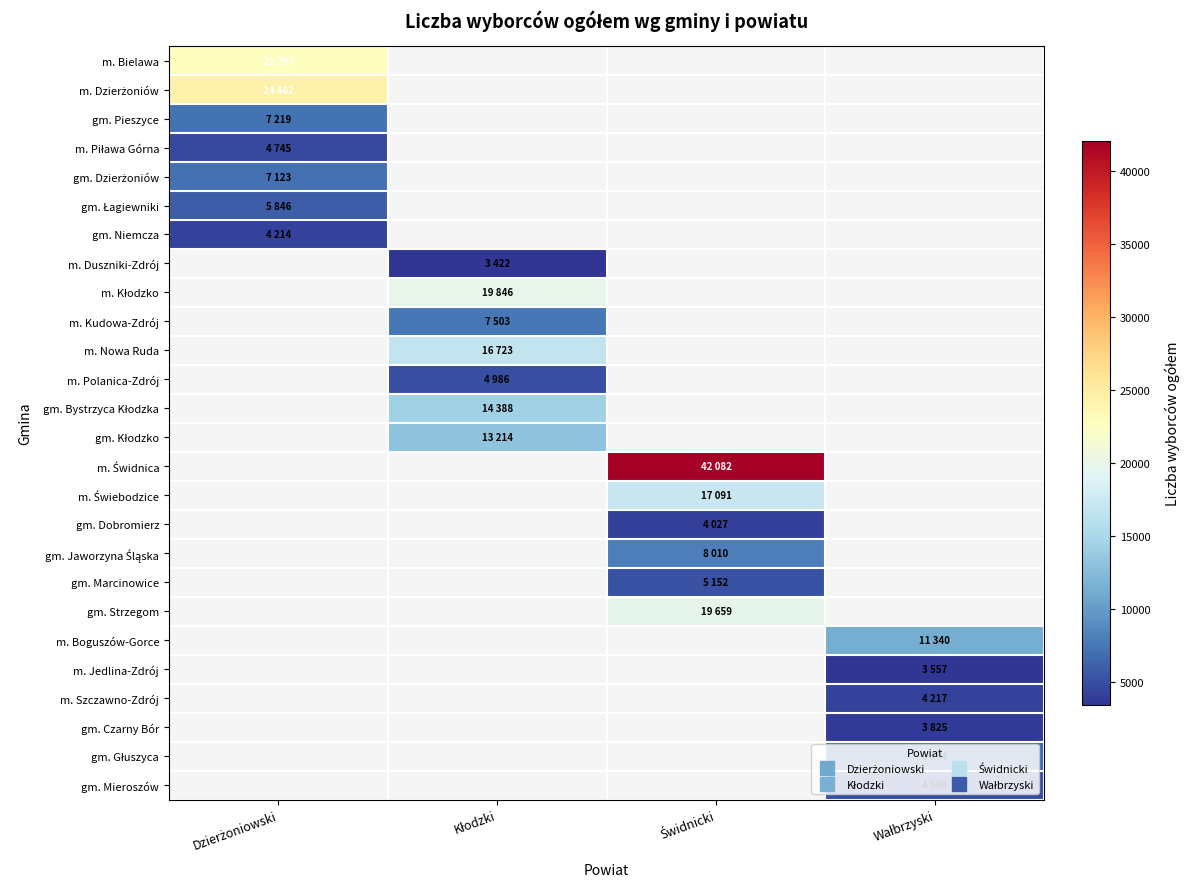

The gm. Strzegom series shows 19659.0 at Świdnicki. True or false?

True